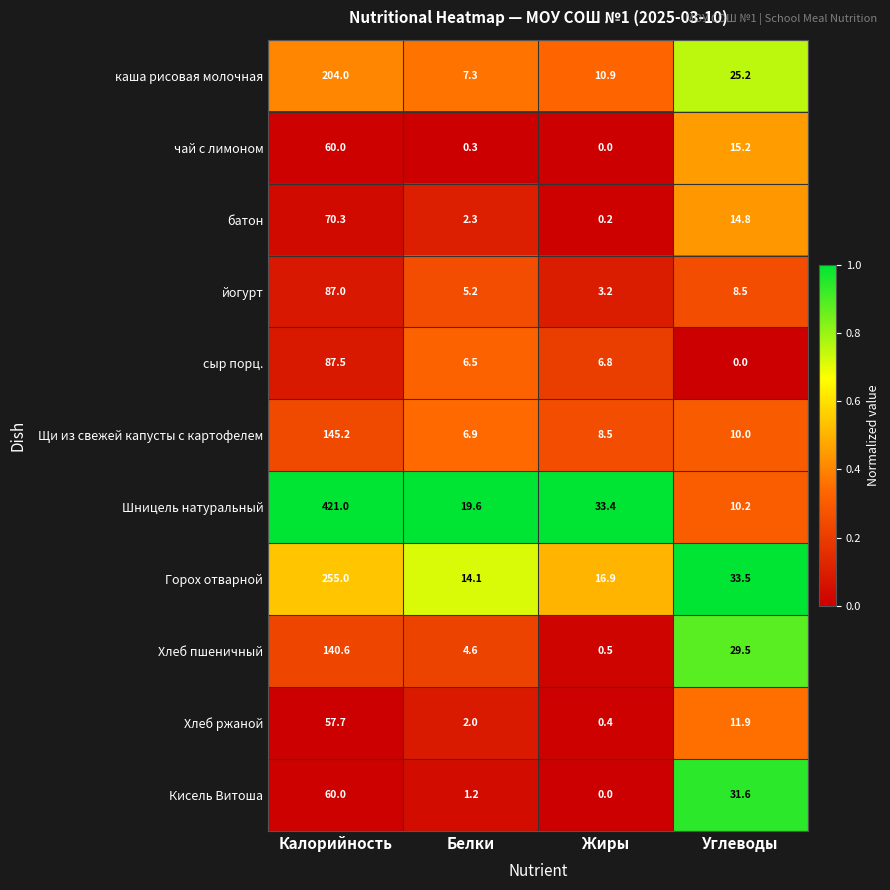

How many data points in батон are above 14?

2